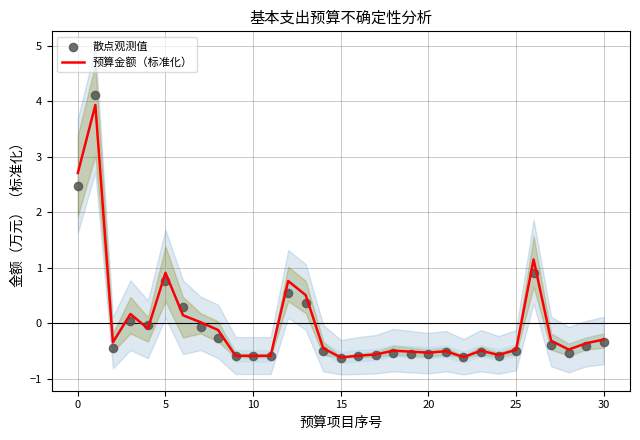

Is it true that 预算金额（标准化） equals 2.7 at 0?

True